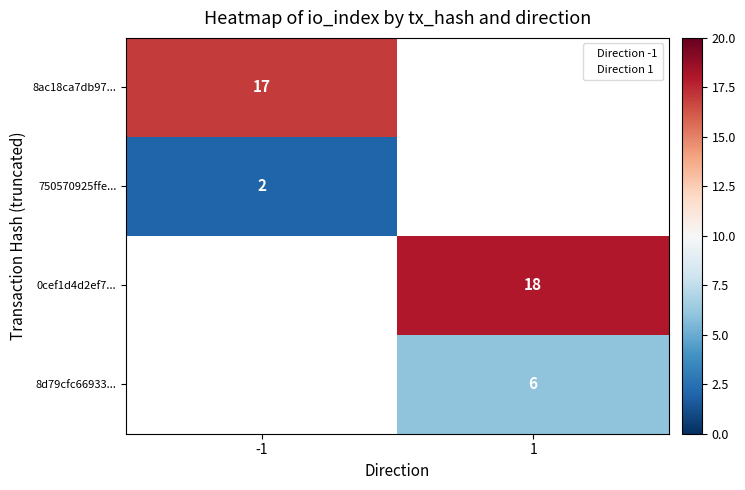

At which category does the chart reach its minimum across all series?

-1